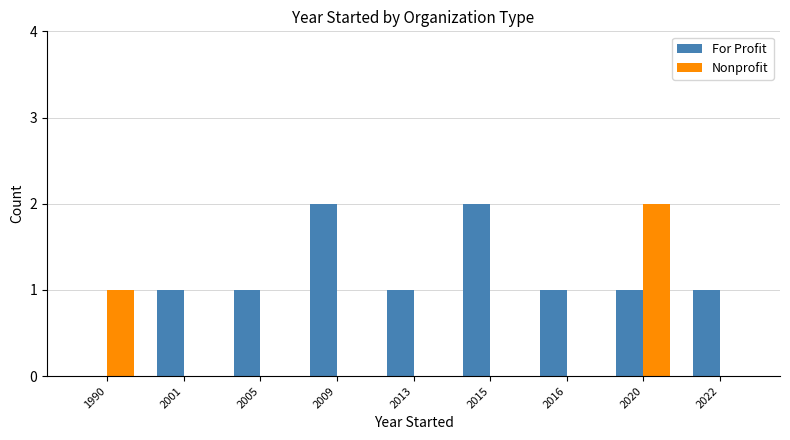

What is the total value across all series at 2009?

2